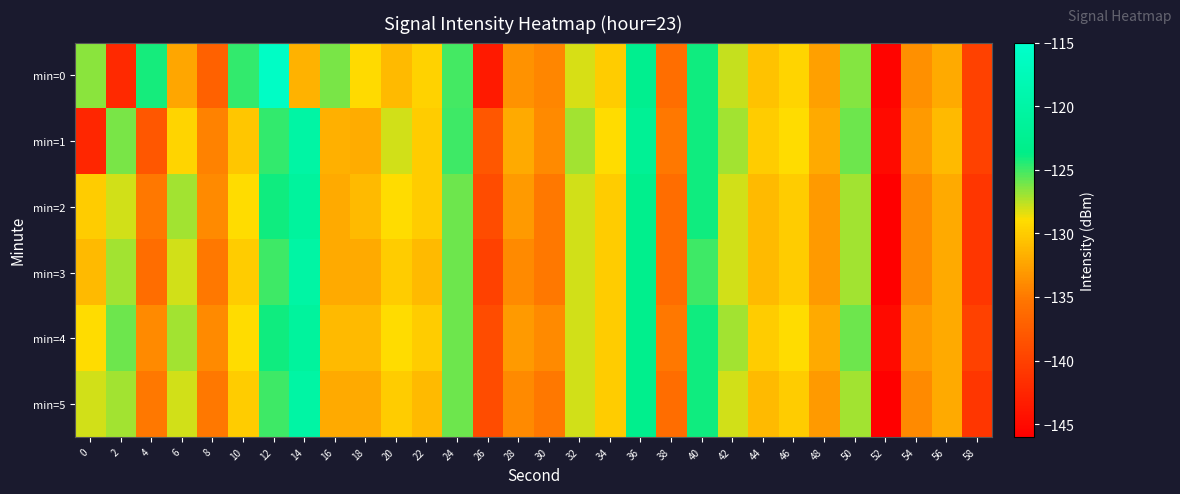

Which series has the largest range (max minus min)?

min=0